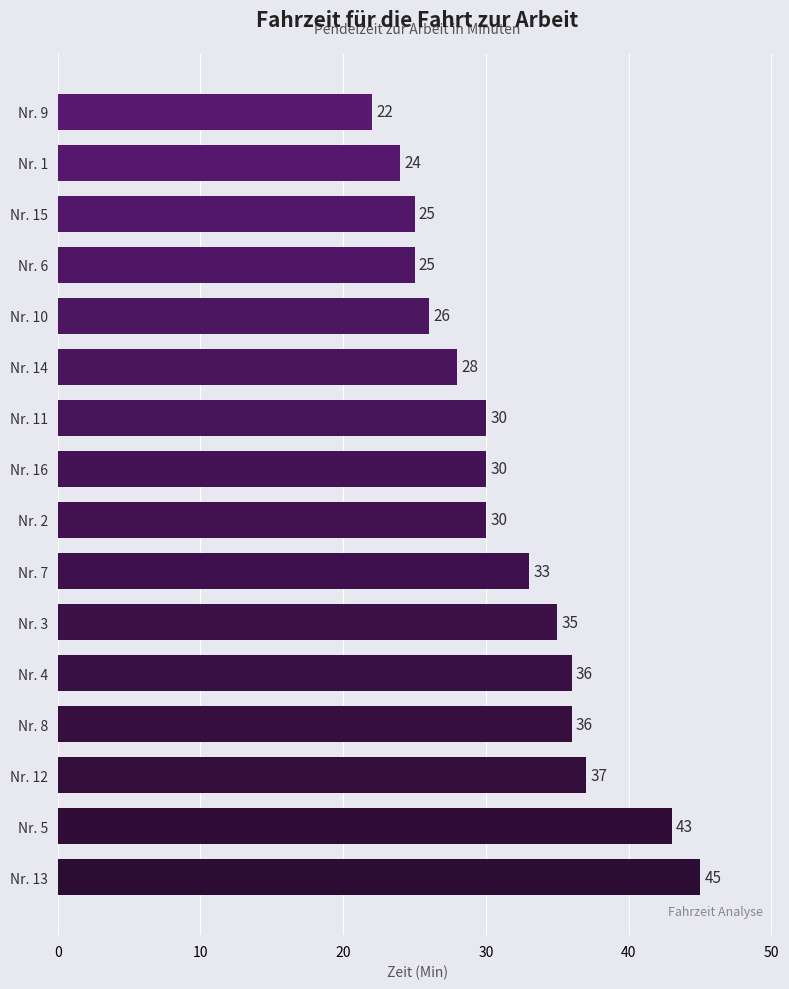

Are the bars grouped side by side (vs. stacked)?

No